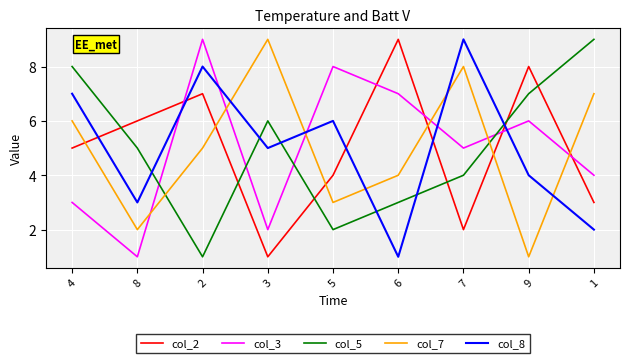

Does the chart display data point markers on the line(s)?

No